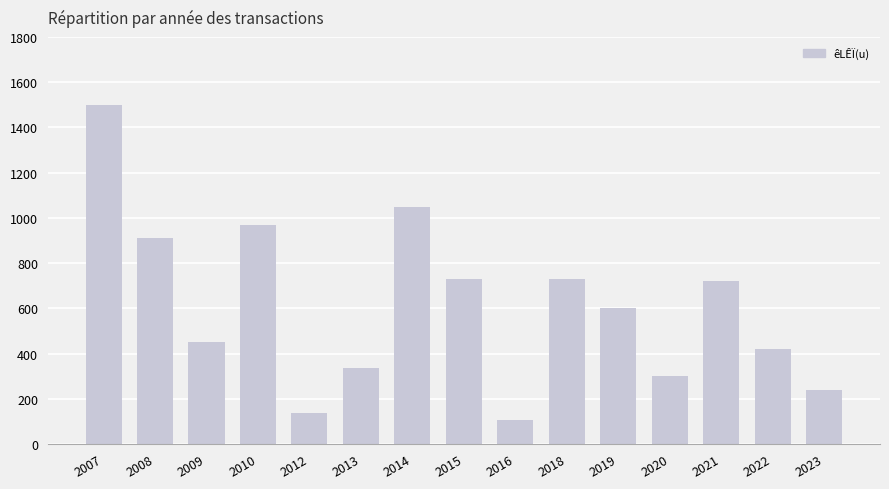

What is the ratio of the value at 2021 to the value at 2018?

1.0